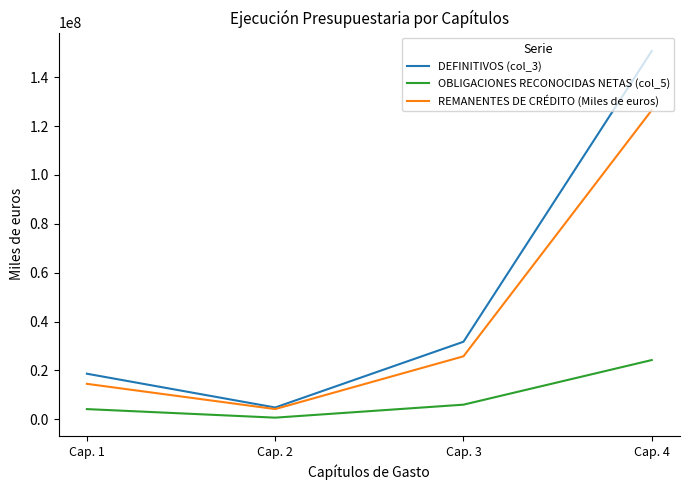

Reading left to right, transcribe all the data shown in this chart.

DEFINITIVOS (col_3): 18628511	4799255	31716033	150755616
OBLIGACIONES RECONOCIDAS NETAS (col_5): 4143041	643191	5961428	24228374
REMANENTES DE CRÉDITO (Miles de euros): 14485470	4156064	25754605	126527242